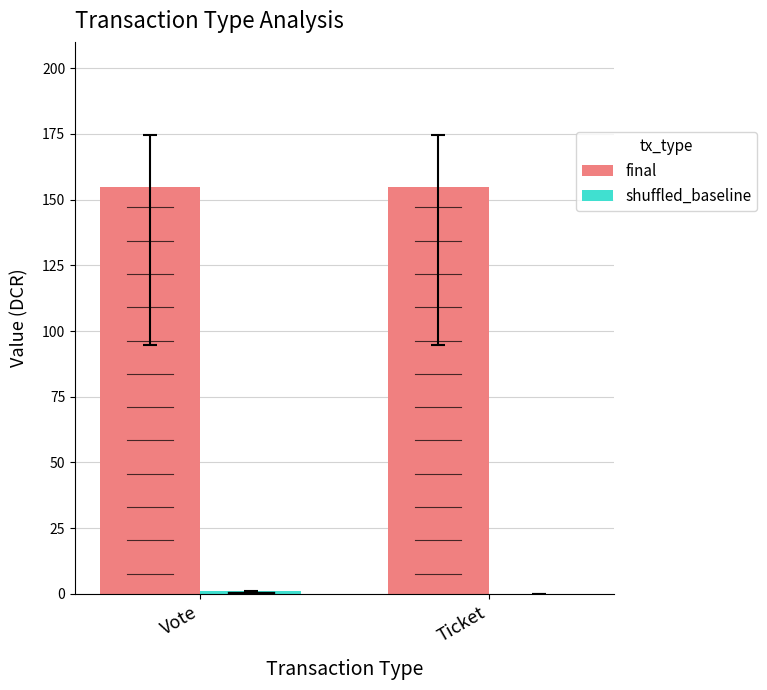

What is the total value across all series at Ticket?

154.8